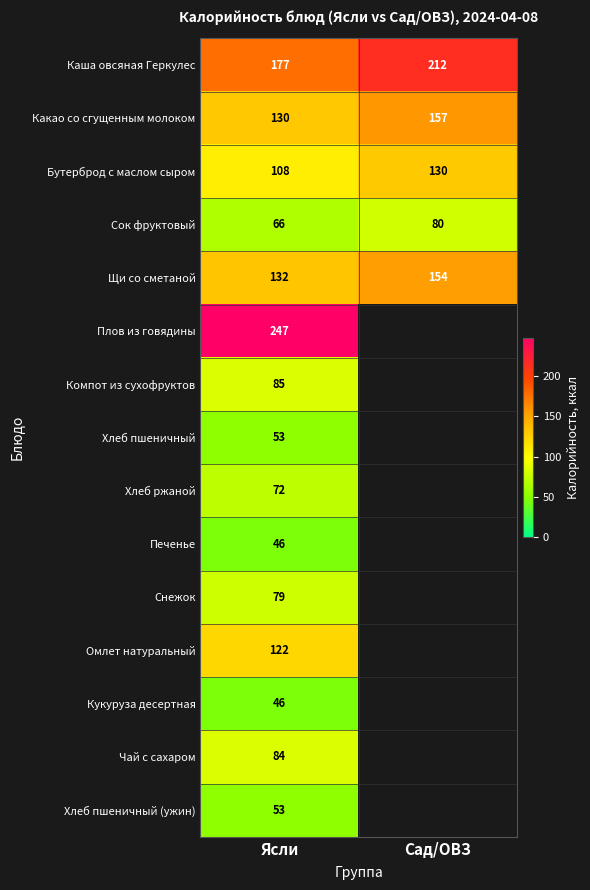

List the labels in order of Бутерброд с маслом сыром value, largest first.

Сад/ОВЗ, Ясли